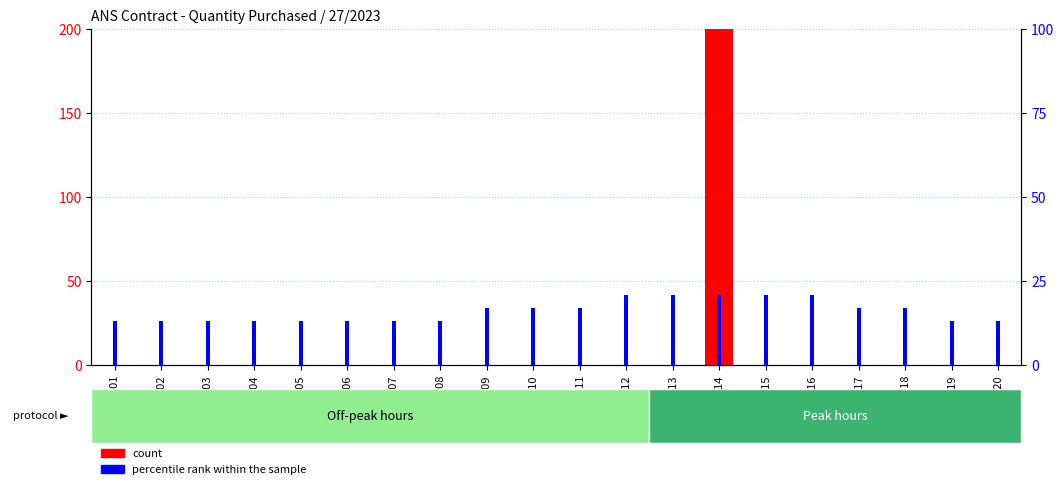

The value of percentile rank within the sample at 11-12 is 6. True or false?

False